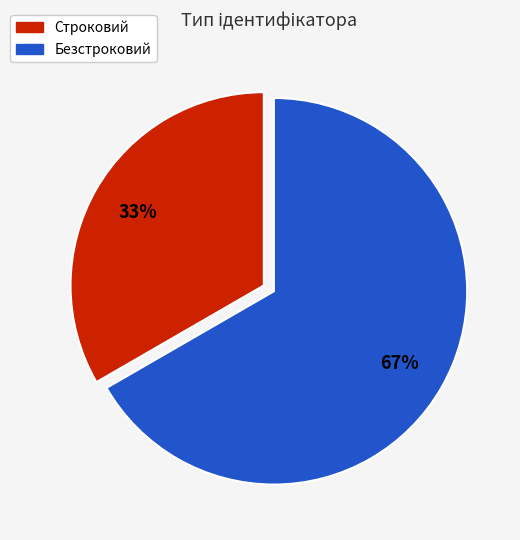

To the nearest percent, what percentage of the pie is Безстроковий?

67%